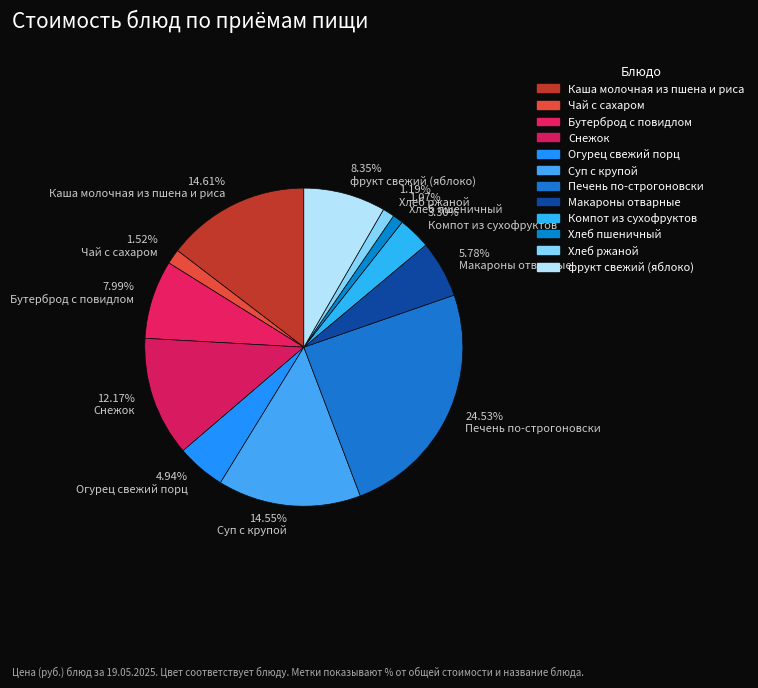

How many slices are in this pie chart?

12